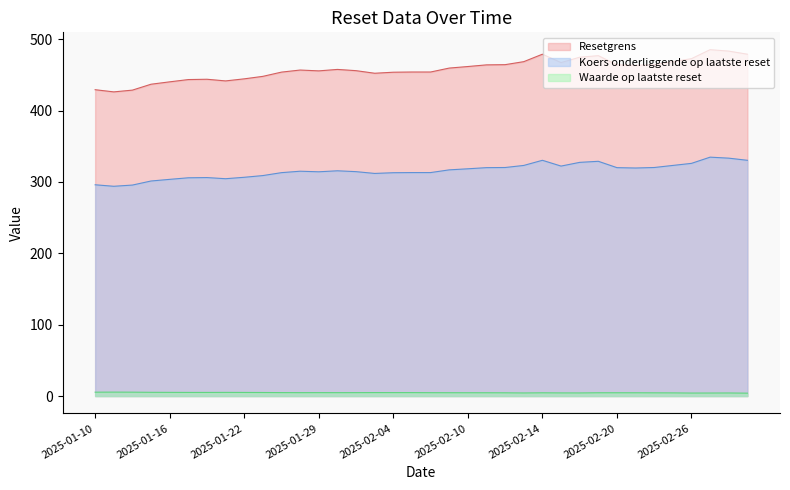

What are all the series names shown in the legend?

Resetgrens, Koers onderliggende op laatste reset, Waarde op laatste reset